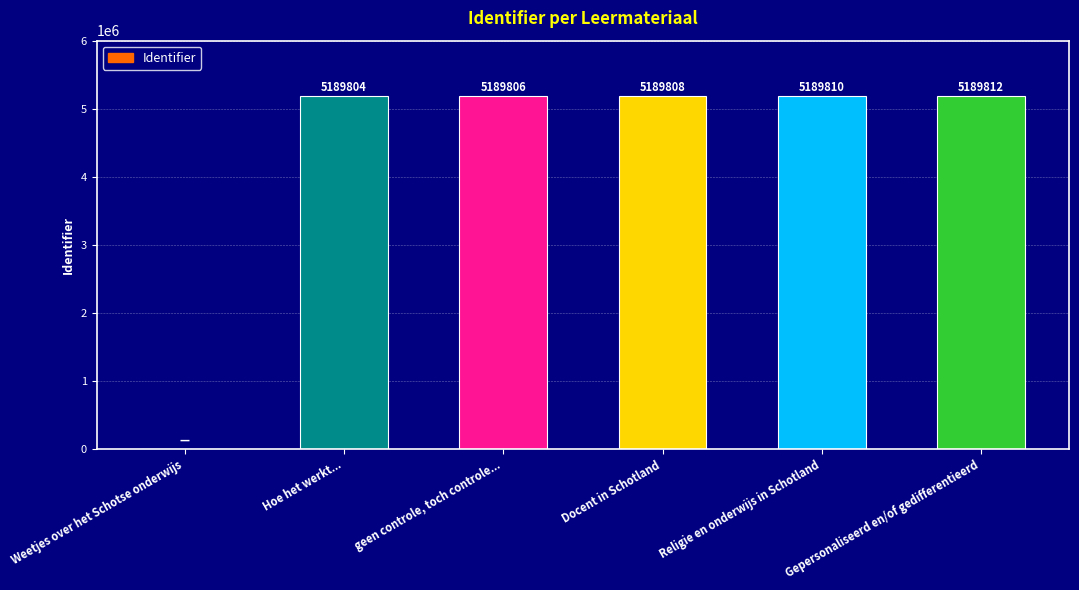

What is the maximum value shown in the chart?

5189812